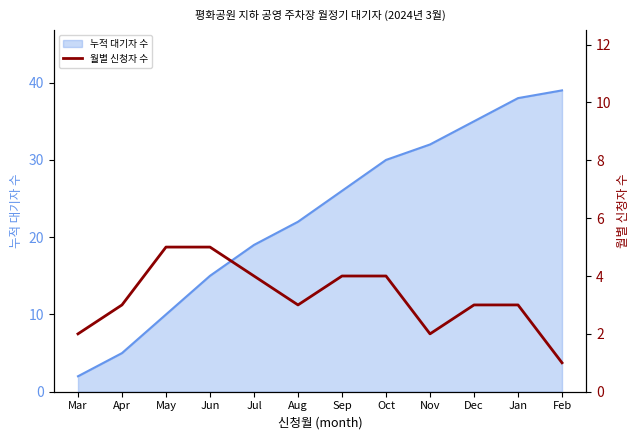

What is the approximate value of 누적 대기자 수 at Sep?

26